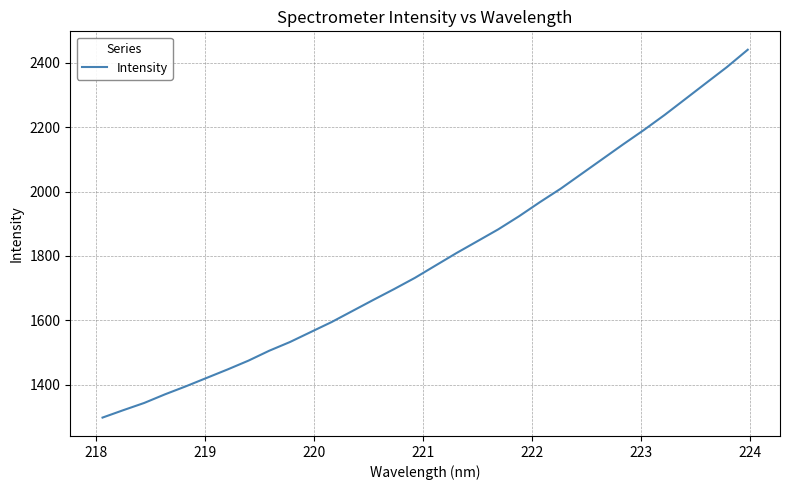

What is the difference between the maximum and minimum values?

1143.1